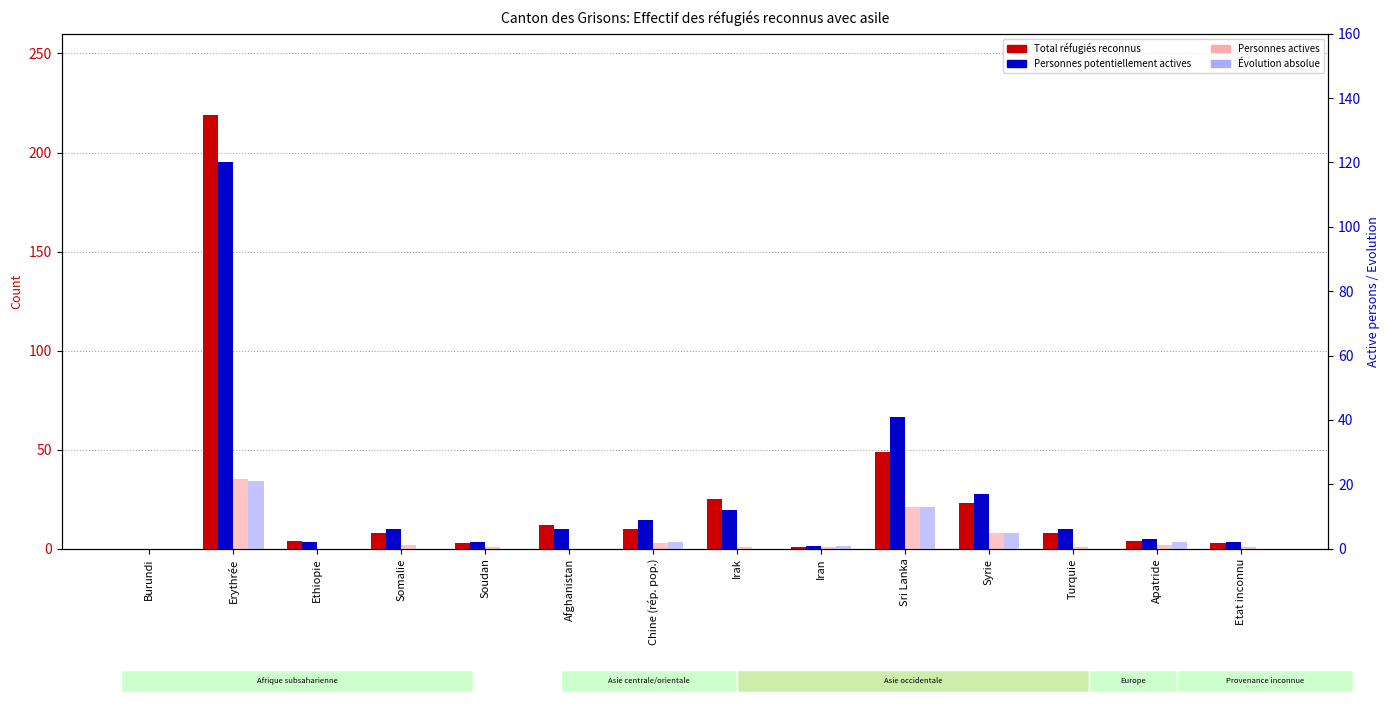

Which has a higher value, Somalie or Sri Lanka?

Sri Lanka